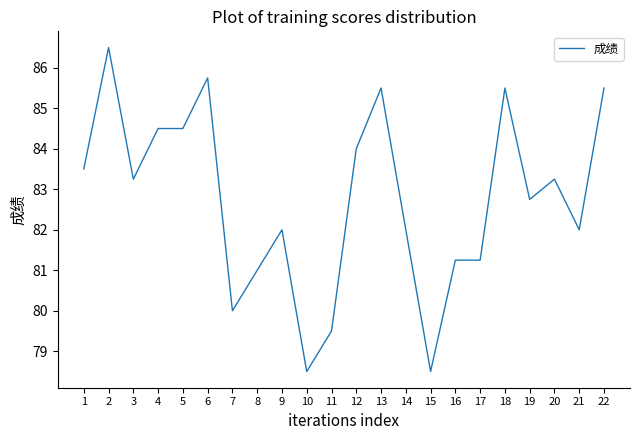

What is the difference between the maximum and minimum values?

8.0